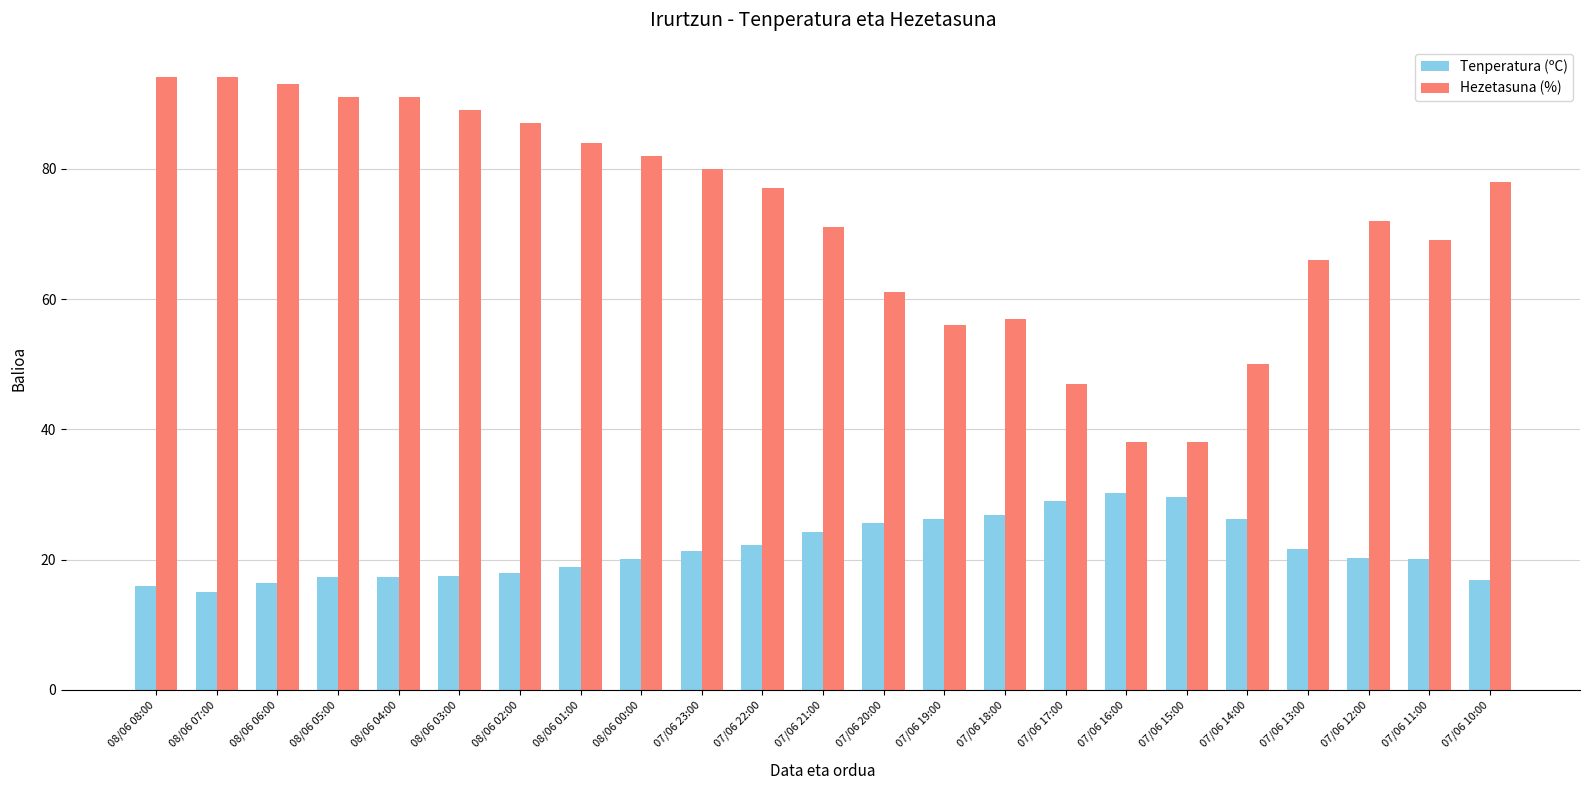

Which label corresponds to the smallest value in the chart?

08/06 07:00